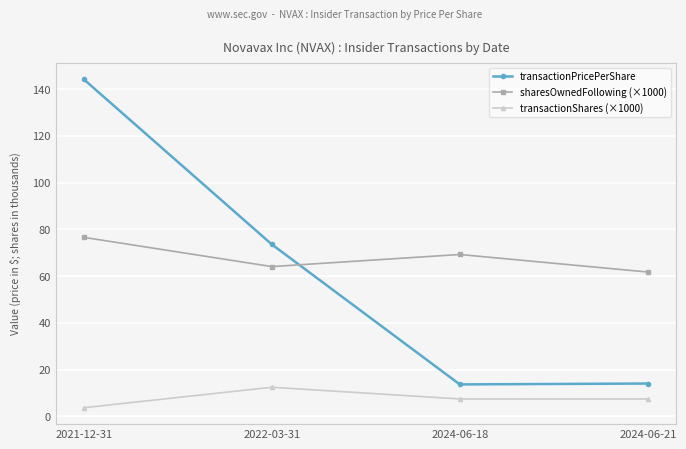

What is the sum of the transactionShares (×1000) values at 2024-06-18 and 2024-06-21?

15.0